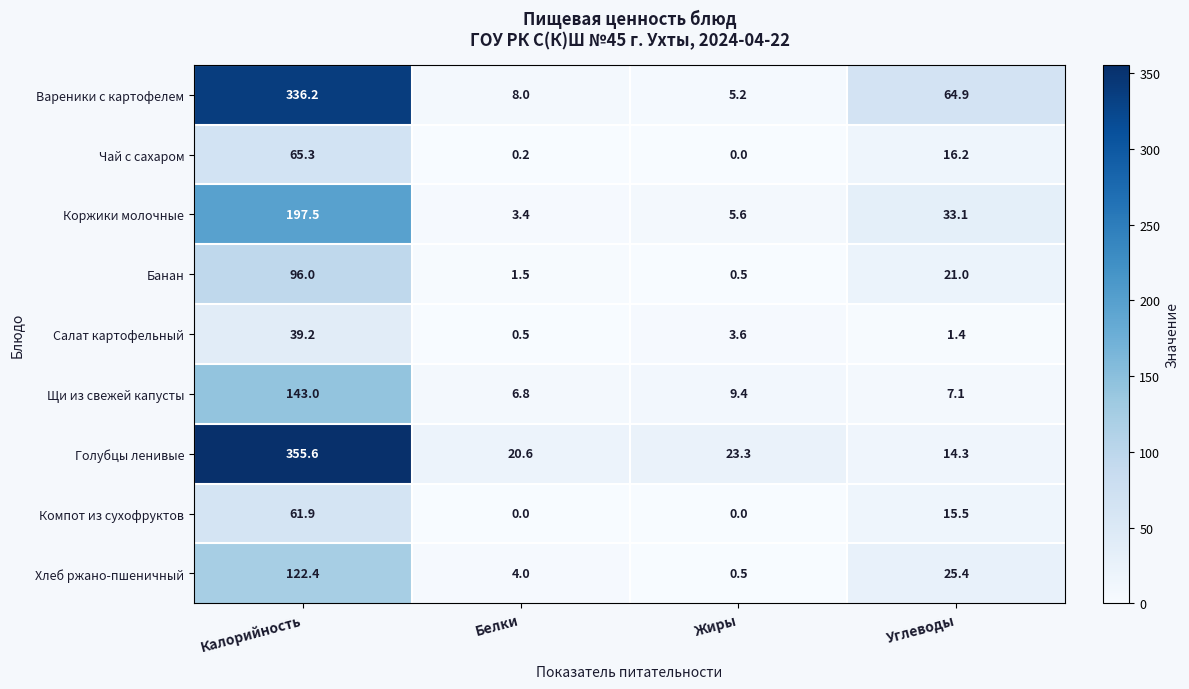

The value of Вареники с картофелем at Белки is 11.1. True or false?

False